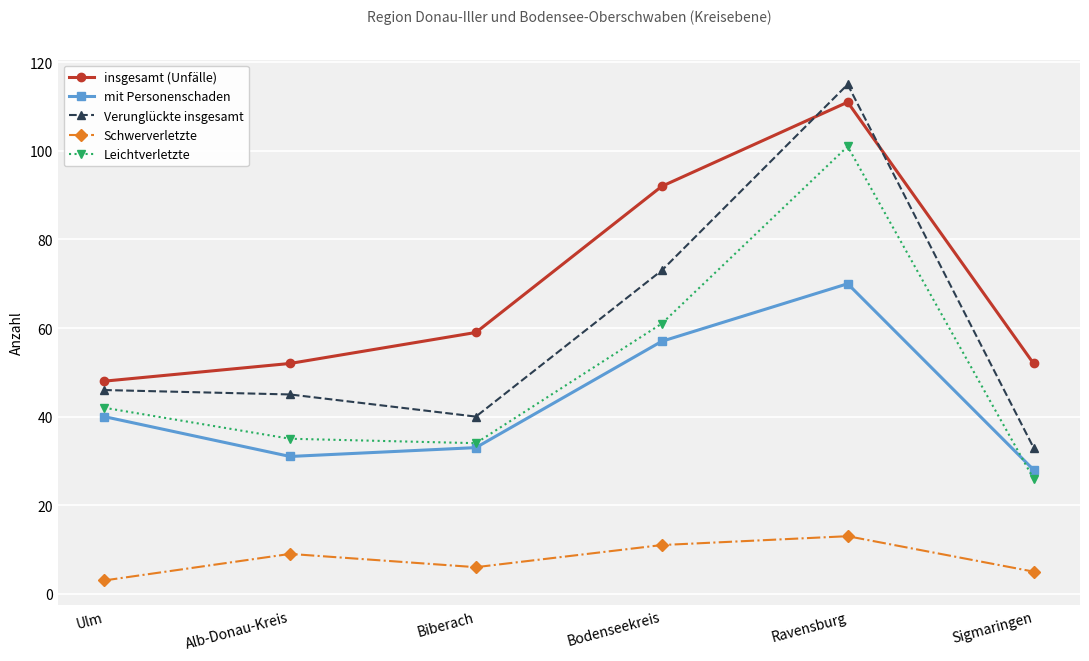

What is the spread (max minus min) of values at Alb-Donau-Kreis?

43